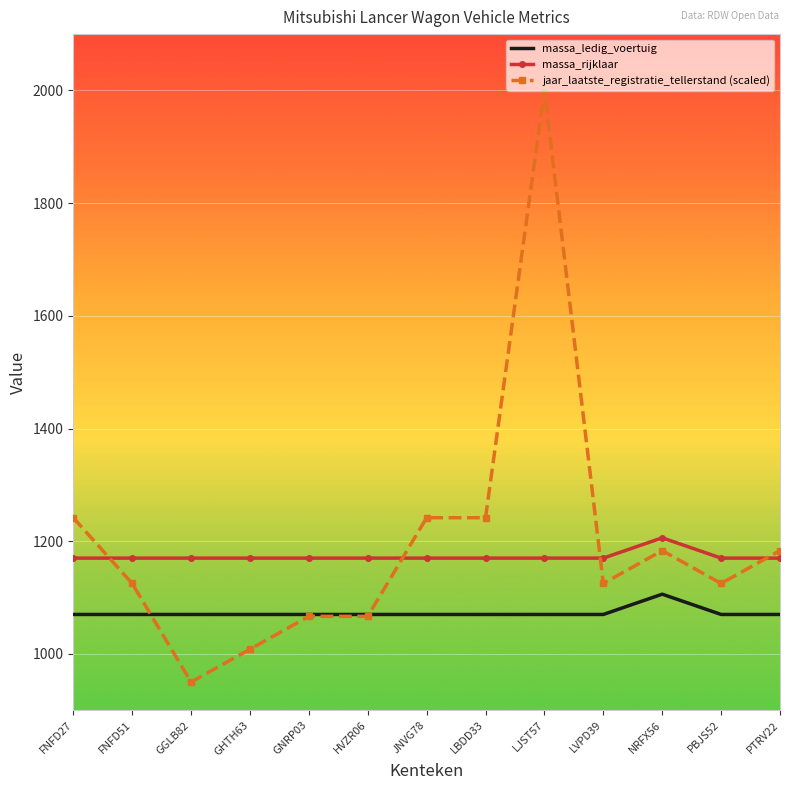

Is this an area chart (filled region under the line)?

No